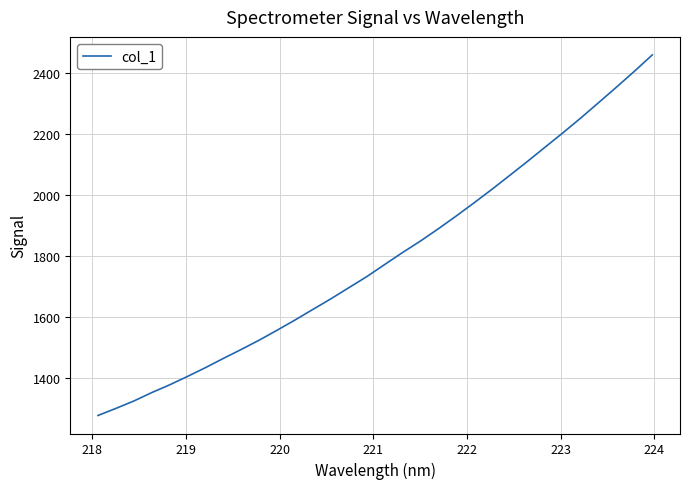

What is the maximum value shown in the chart?

2460.8